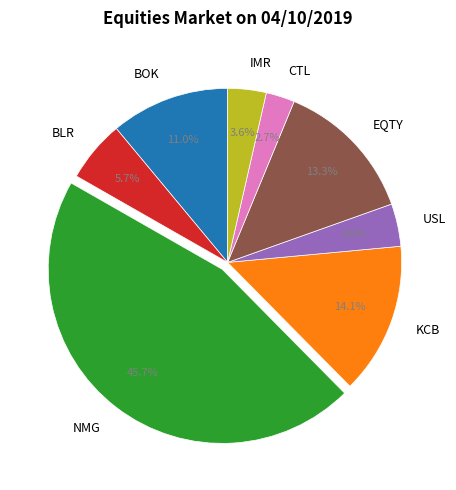

What is the ratio of the value at BOK to the value at BLR?

1.9